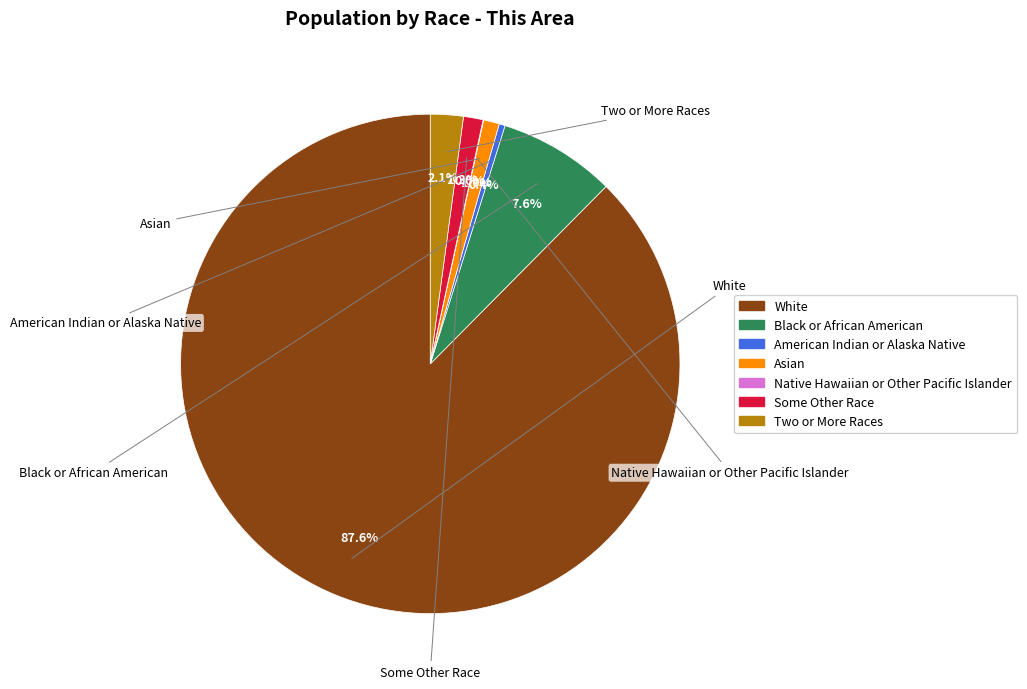

Is there any slice that represents more than half of the pie?

Yes